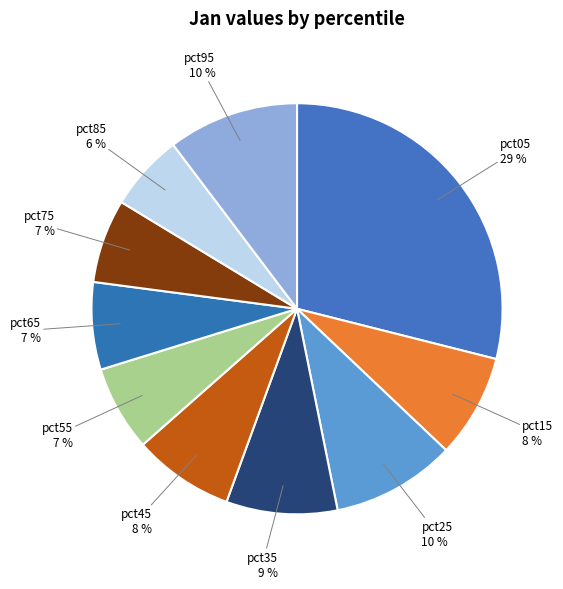

The pct15 slice represents 20% of the pie. True or false?

False